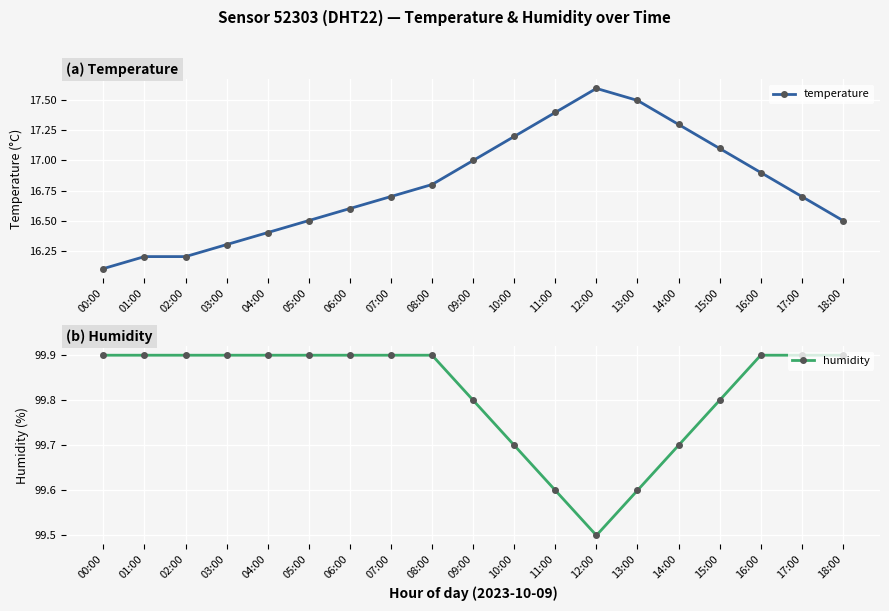

What is the greatest value displayed?

99.9